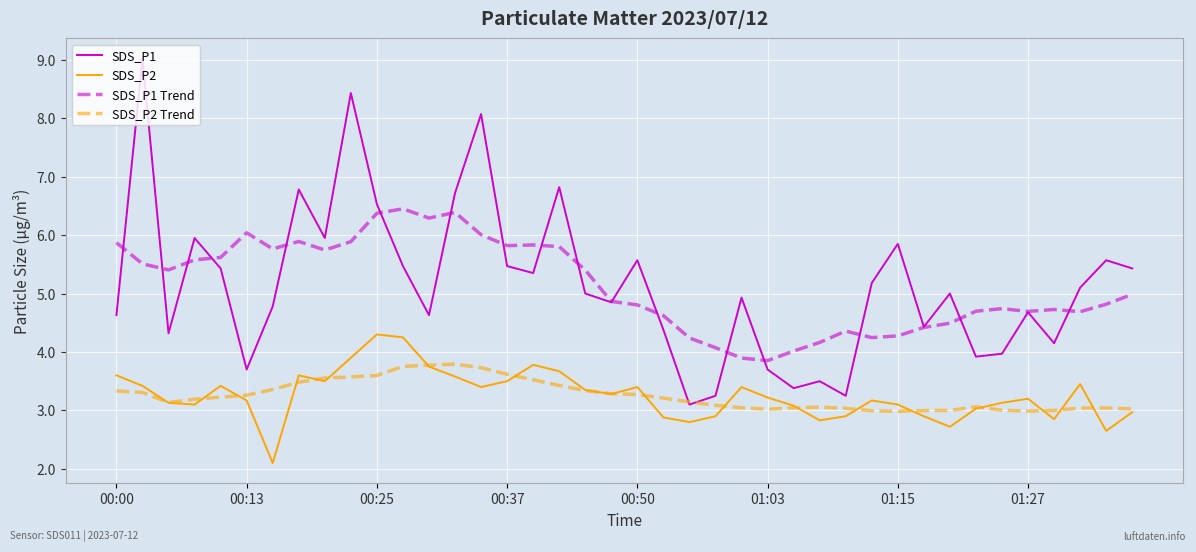

Rank the series by their maximum value, from highest to lowest.

SDS_P1, SDS_P1 Trend, SDS_P2, SDS_P2 Trend